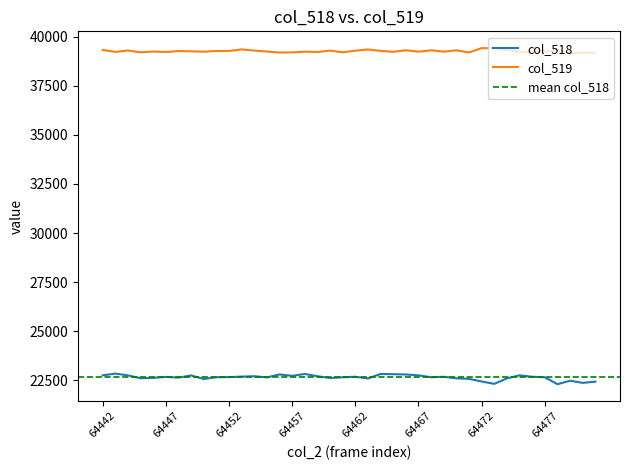

Reading right to left, what are all the values shown in this chart?

col_518: 22441	22379	22488	22312	22665	22689	22762	22607	22329	22450	22584	22610	22689	22665	22762	22806	22821	22832	22604	22689	22665	22626	22717	22832	22736	22808	22657	22717	22697	22672	22667	22576	22757	22647	22682	22634	22615	22760	22851	22763
col_519: 39176	39193	39157	39307	39238	39234	39226	39312	39412	39412	39193	39301	39234	39302	39234	39302	39226	39272	39345	39283	39200	39286	39215	39231	39195	39189	39238	39286	39347	39266	39266	39231	39250	39263	39215	39239	39198	39294	39219	39324